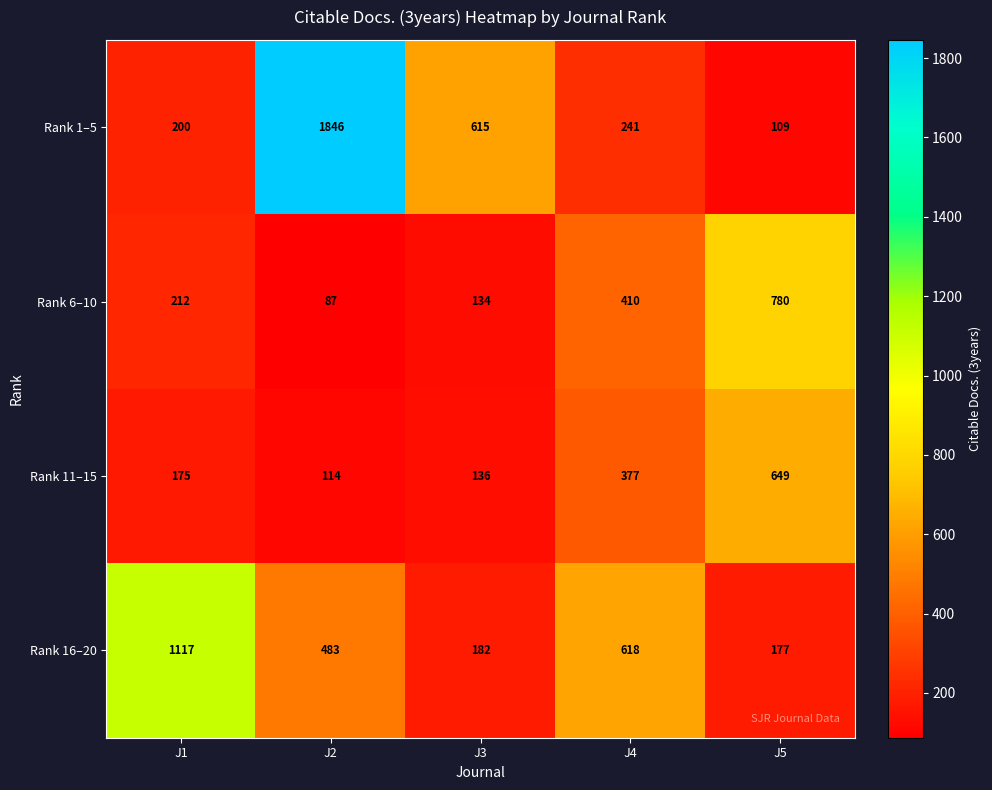

What is the approximate value of Rank 1–5 at J4?

241